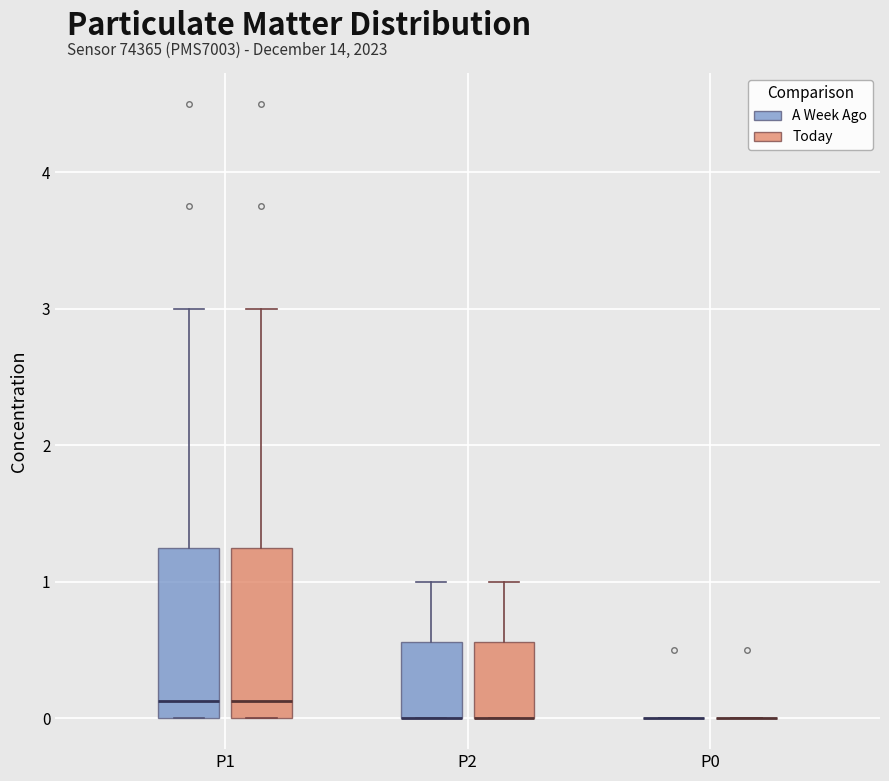

Reading left to right, read every box against the y-axis: the position of its median line, the range the box covers, and the ends of its whiskers. The values are not printed on the chart, so give them approximately, as read against the axis.

P1 (A Week Ago): median 0.1, box 0.0 to 1.3, whiskers 0.0 to 3.0
P1 (Today): median 0.1, box 0.0 to 1.3, whiskers 0.0 to 3.0
P2 (A Week Ago): median 0.0 (drawn on the box's lower edge), box 0.0 to 0.6, whiskers 0.0 to 1.0
P2 (Today): median 0.0 (drawn on the box's lower edge), box 0.0 to 0.6, whiskers 0.0 to 1.0
P0 (A Week Ago): box collapsed to a line at 0.0, whiskers 0.0 to 0.0
P0 (Today): box collapsed to a line at 0.0, whiskers 0.0 to 0.0